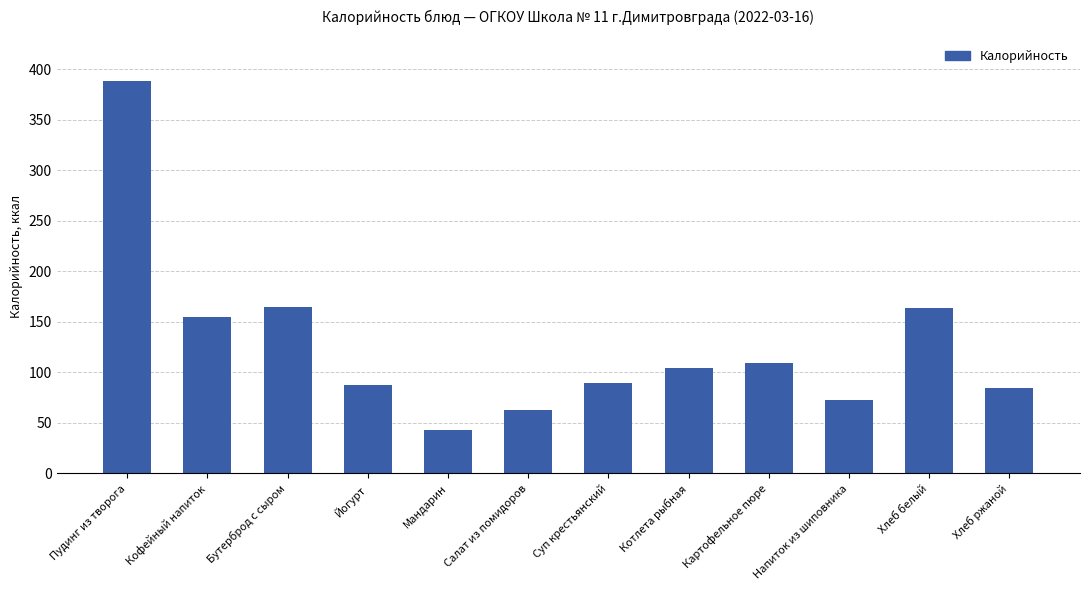

How many series are shown in this chart?

1